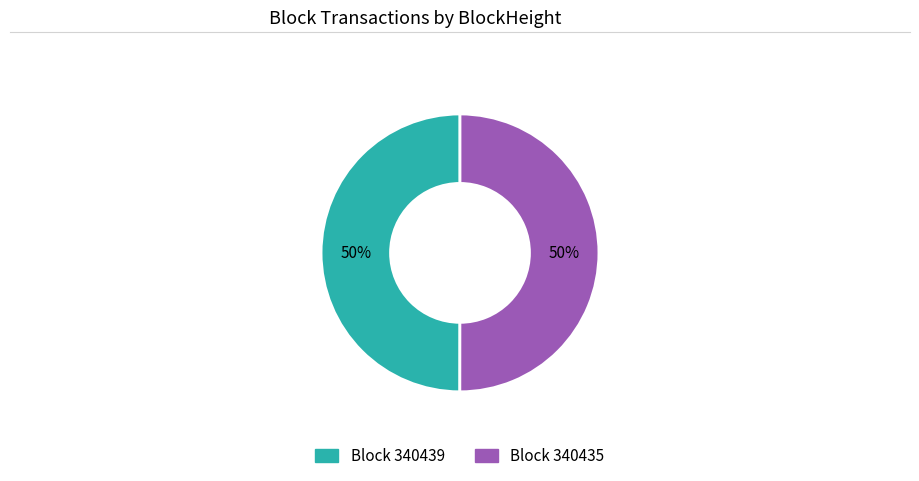

To the nearest percent, what is the difference between the largest and smallest slice percentages?

0%